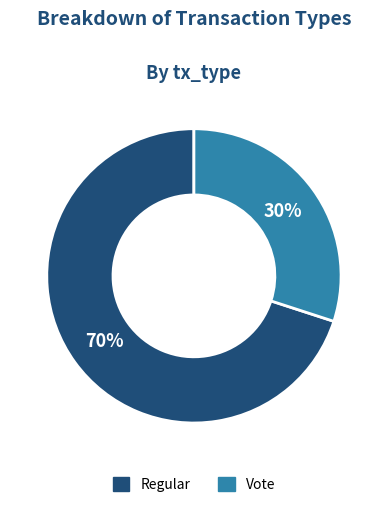

How many slices are in this pie chart?

2